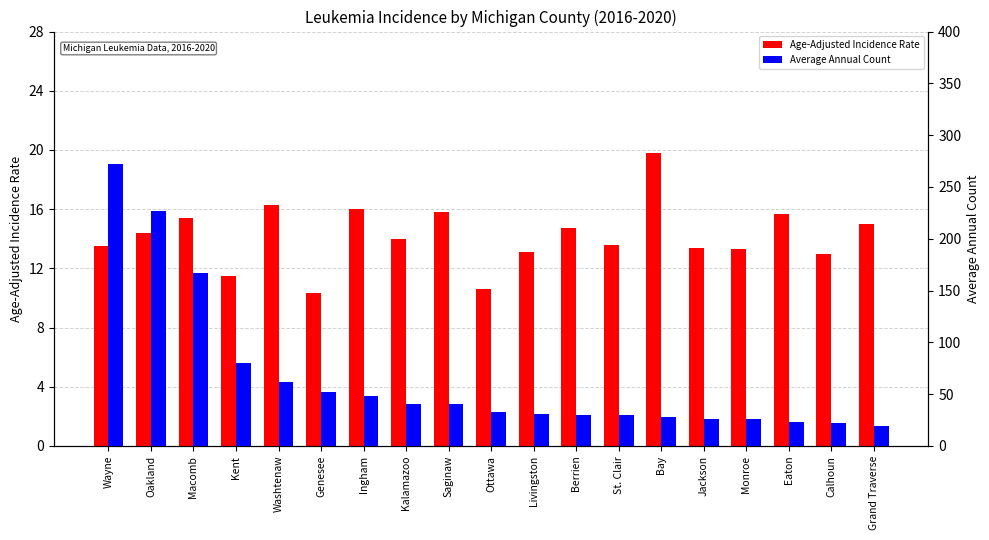

What is the total value across all series at Livingston?

44.1